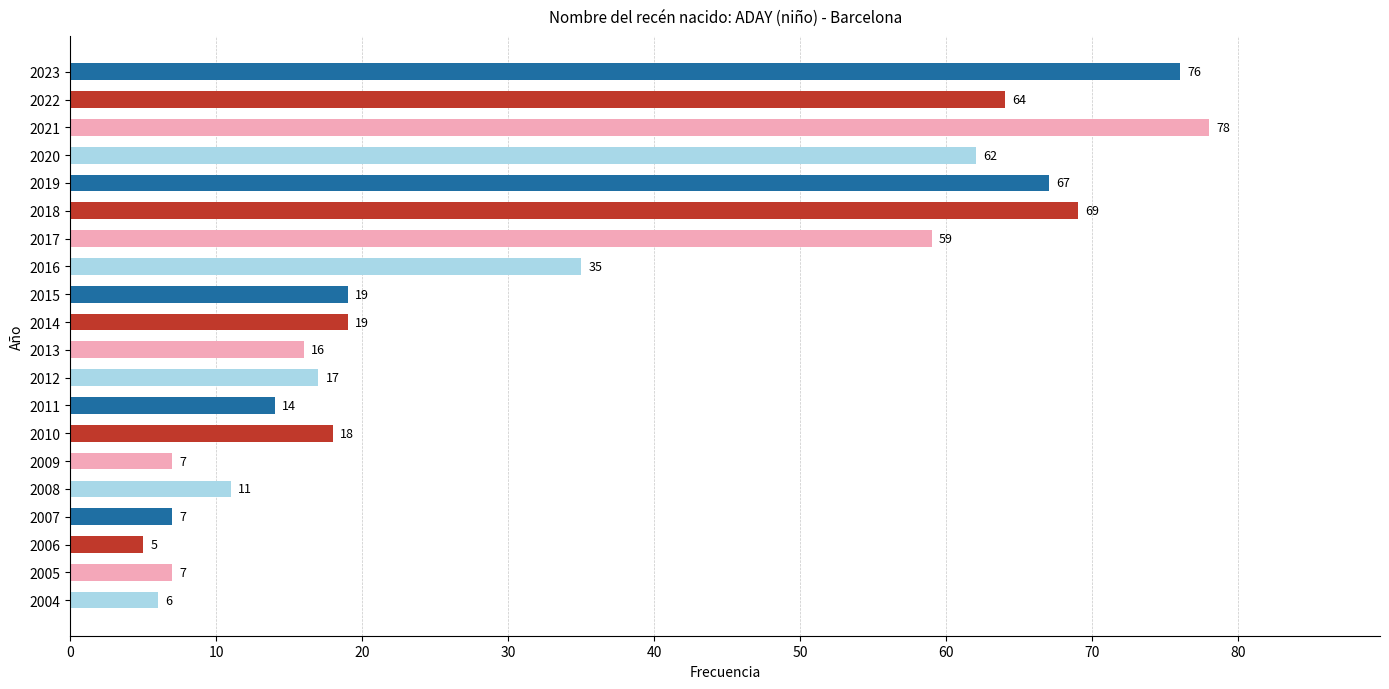

Which label corresponds to the smallest value in the chart?

2006